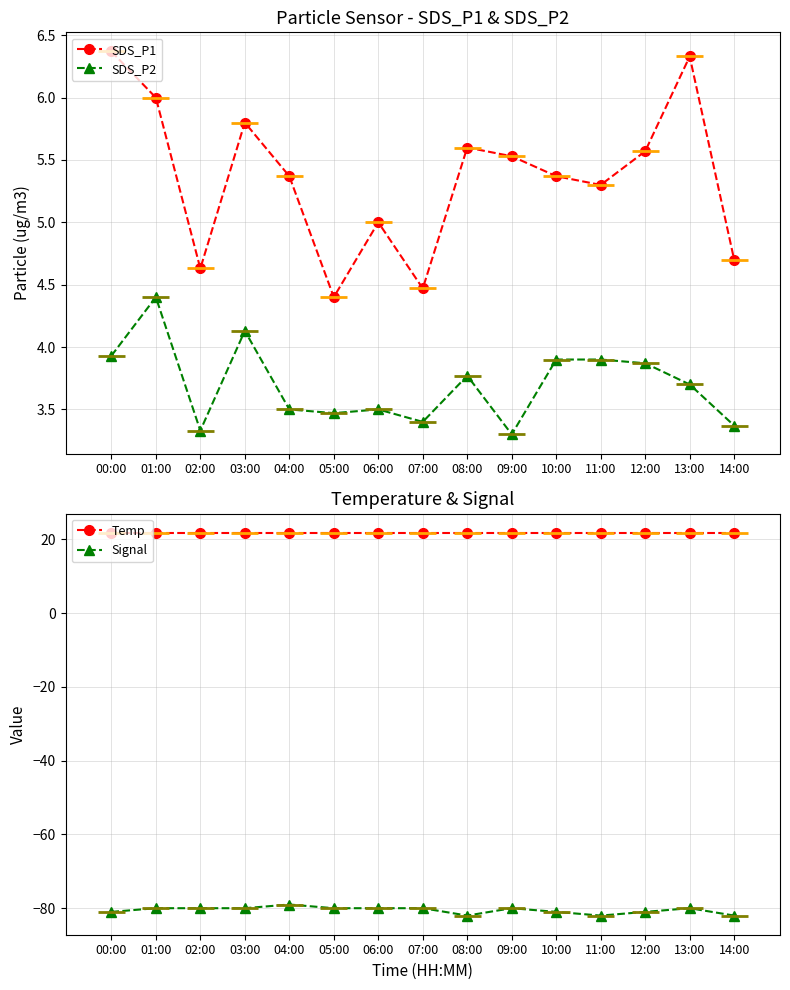

How many lines are shown in the chart?

4